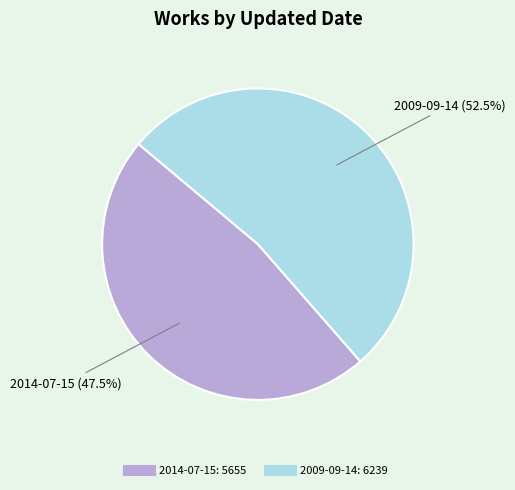

To the nearest percent, what is the average slice percentage?

50%